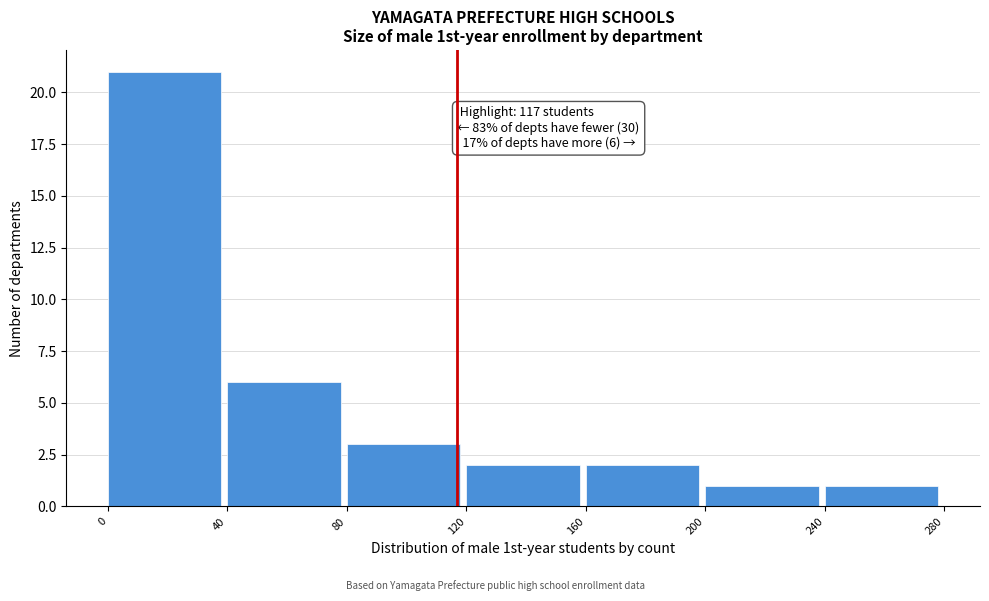

Which range on the x-axis has the tallest bar?

0 to 40